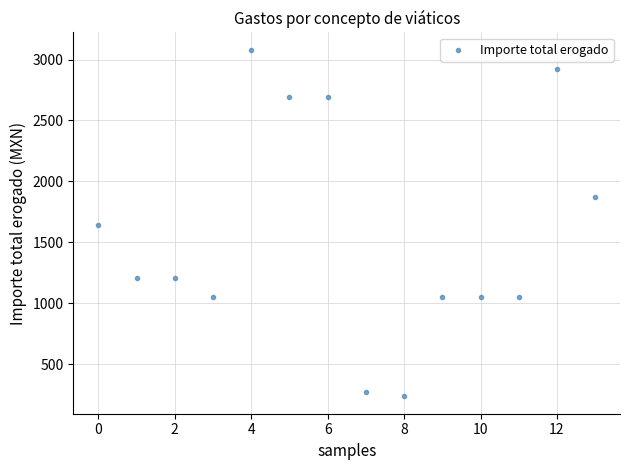

What is the range of Y values (max minus min)?

2847